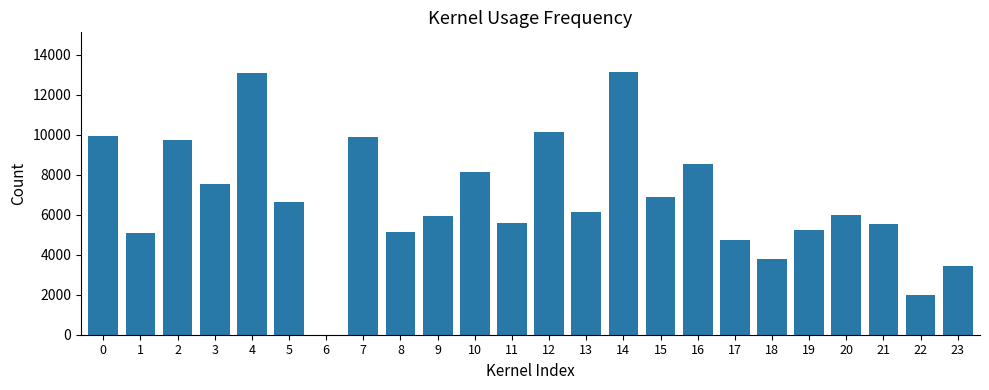

What is the ratio of the value at 5 to the value at 16?

0.8